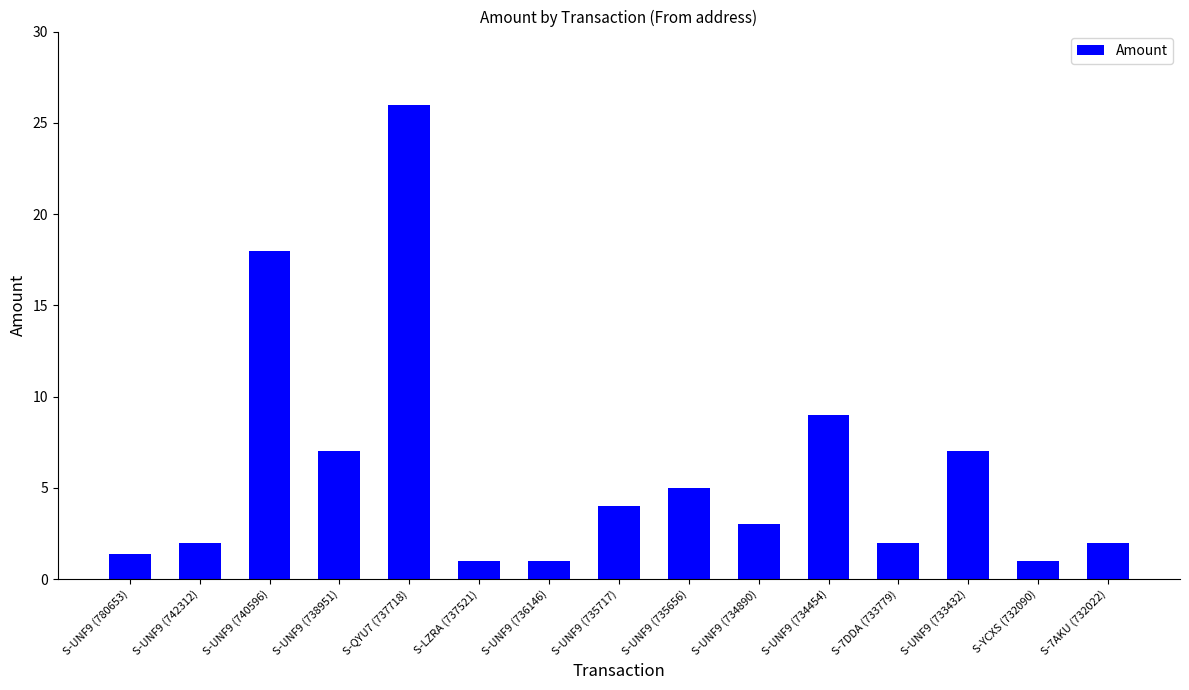

At which category does the chart reach its peak across all series?

S-QYU7 (737718)